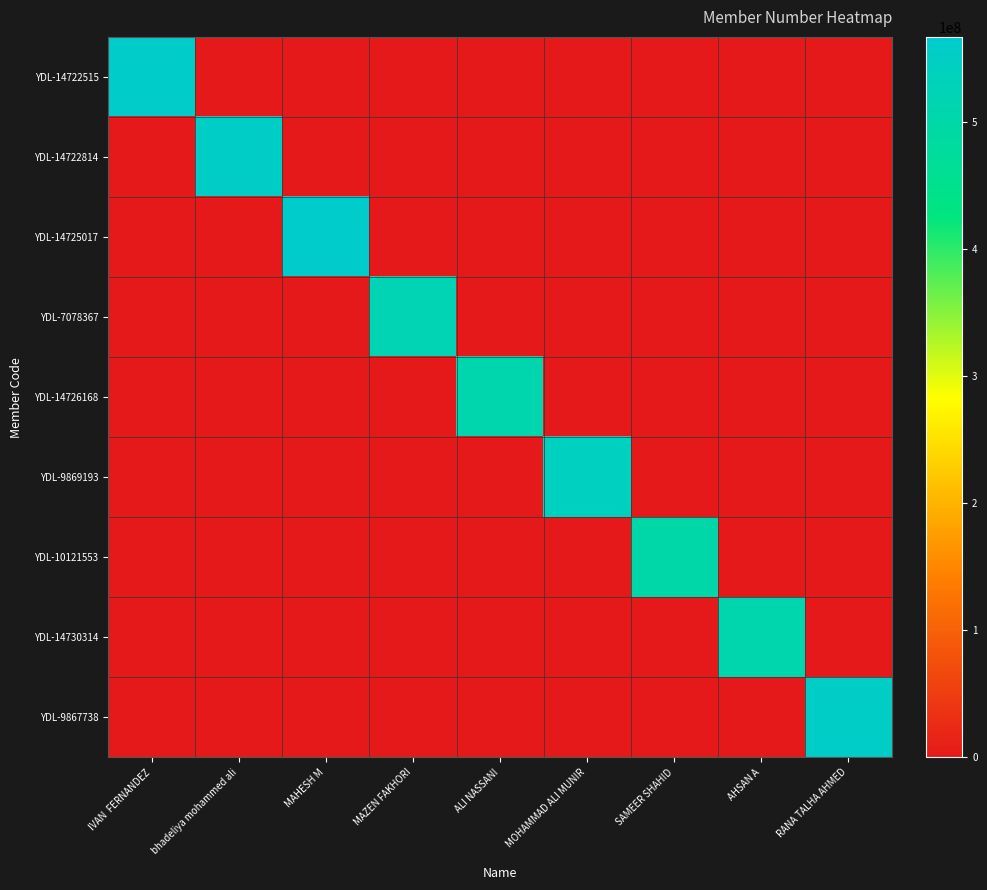

Which category has the lowest value across all series?

bhadeliya mohammed ali